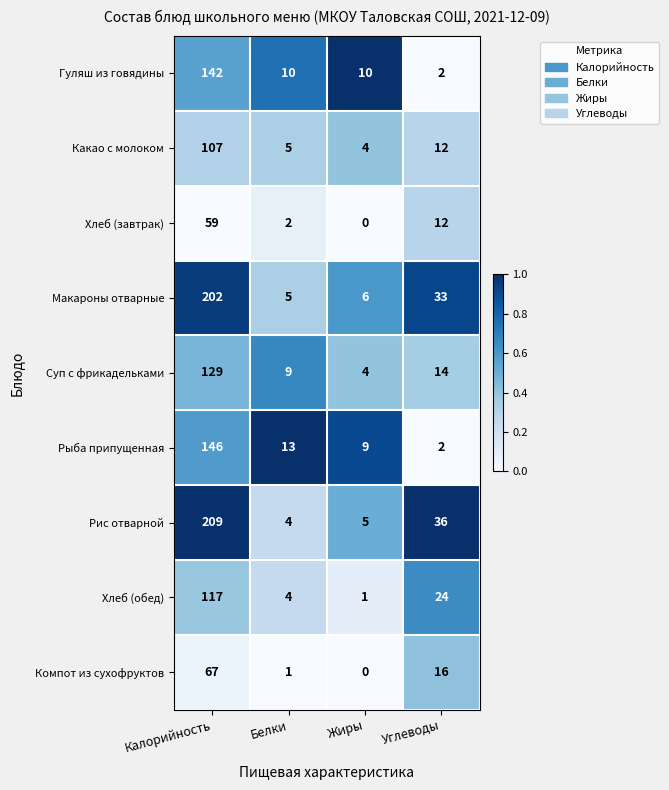

What is the sum of the Хлеб (обед) values at Калорийность and Жиры?

118